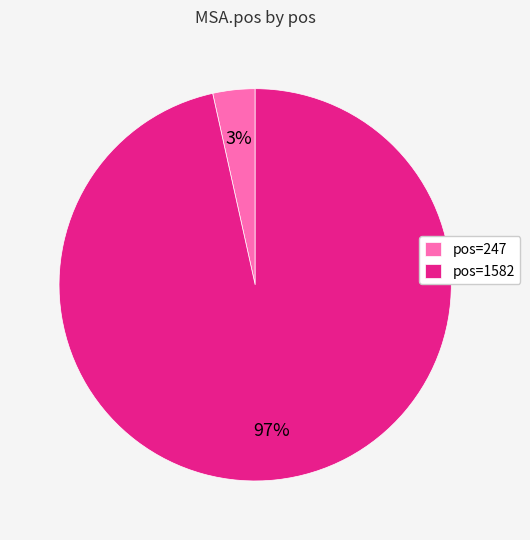

How many slices are in this pie chart?

2